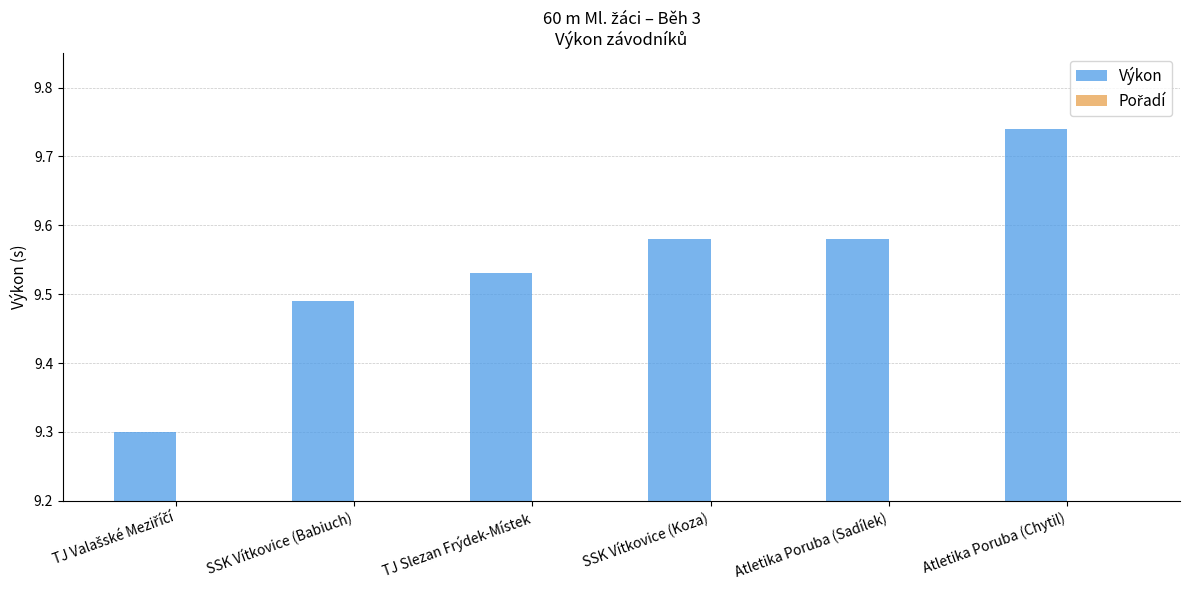

Are the bars grouped side by side (vs. stacked)?

Yes